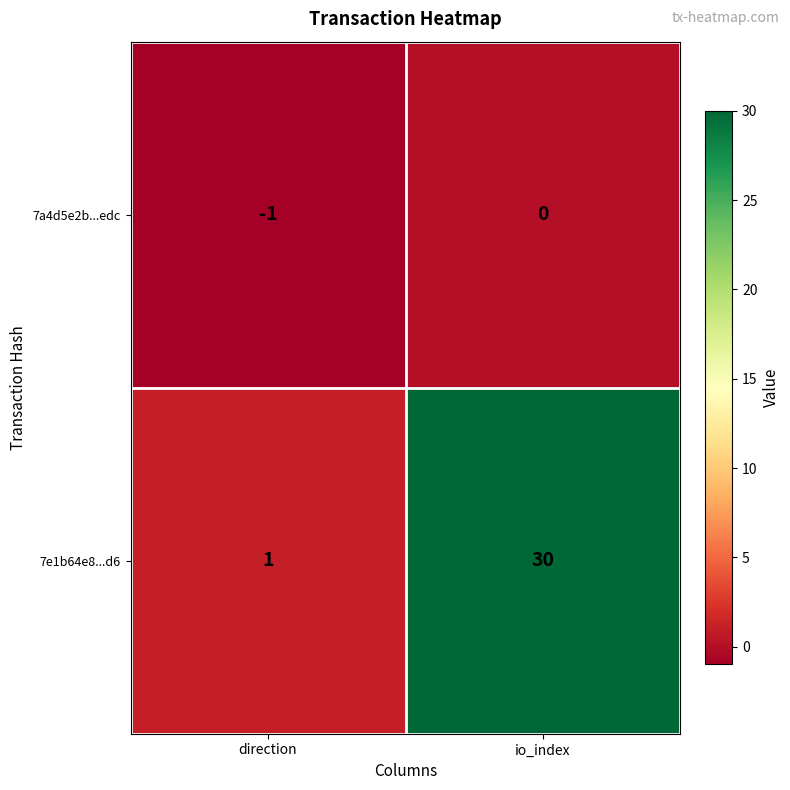

List the series in order of their overall mean, highest first.

7e1b64e8...d6, 7a4d5e2b...edc